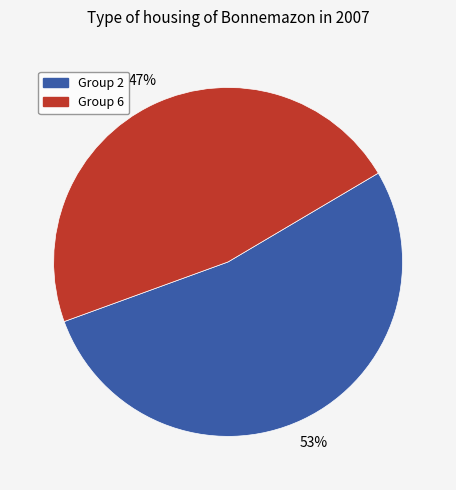

Which slice is the largest?

Group 2